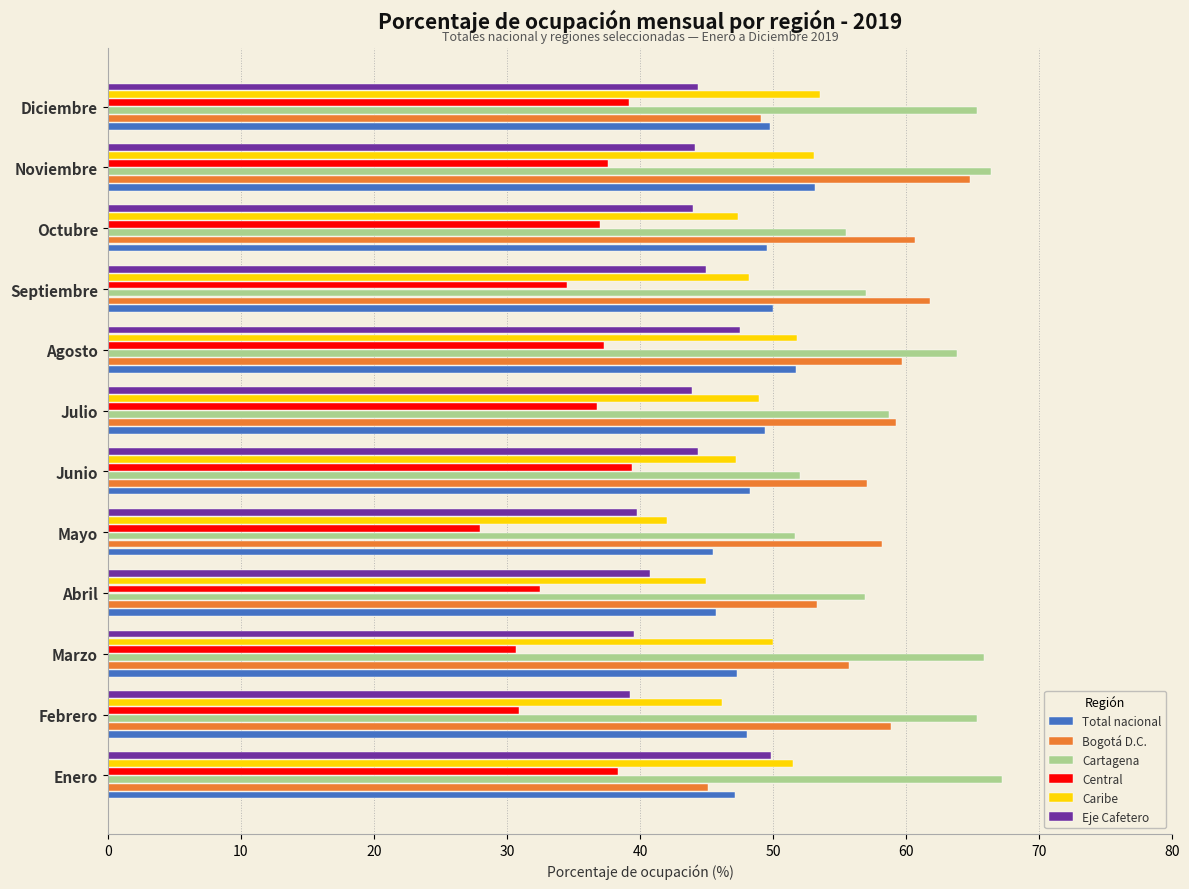

The Total nacional series shows 71.4 at Mayo. True or false?

False